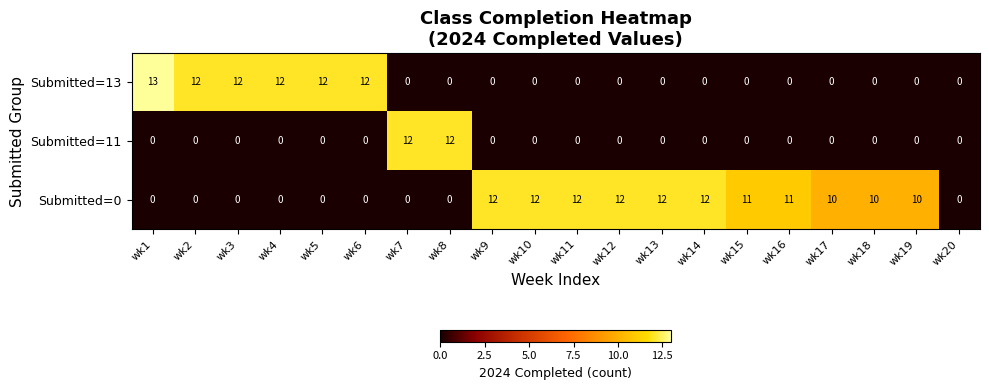

What is the difference between the maximum and minimum values in the Submitted=0 series?

12